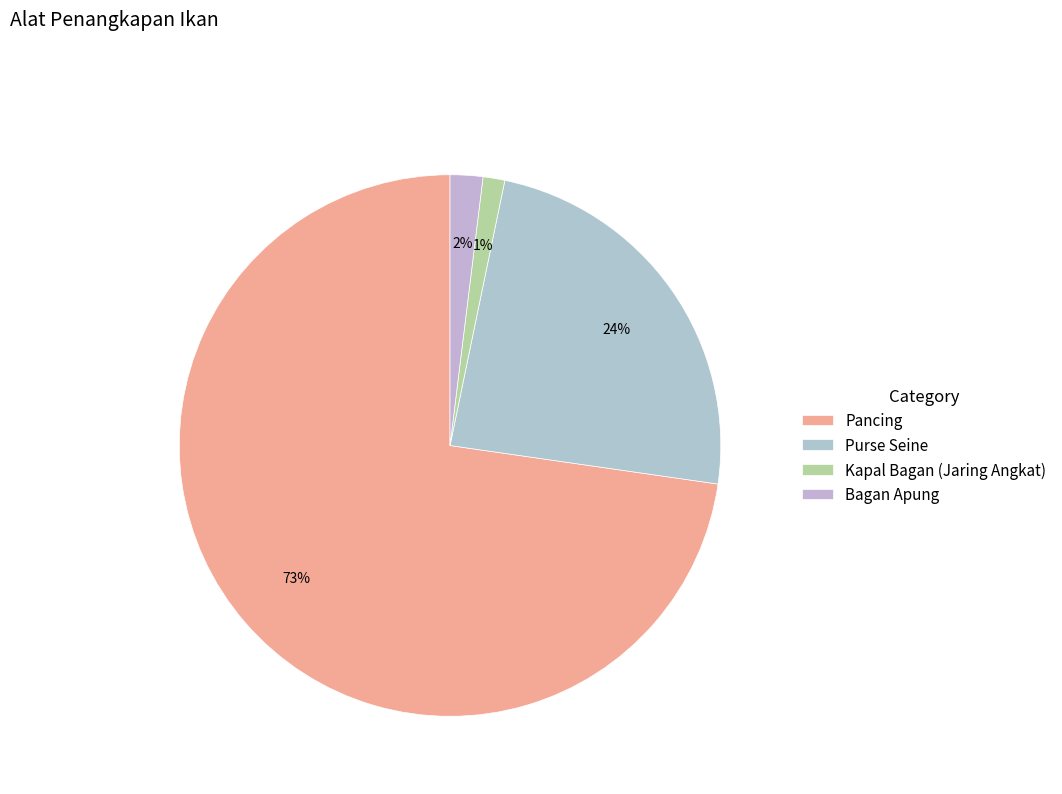

Does Pancing represent more than half of the total?

Yes